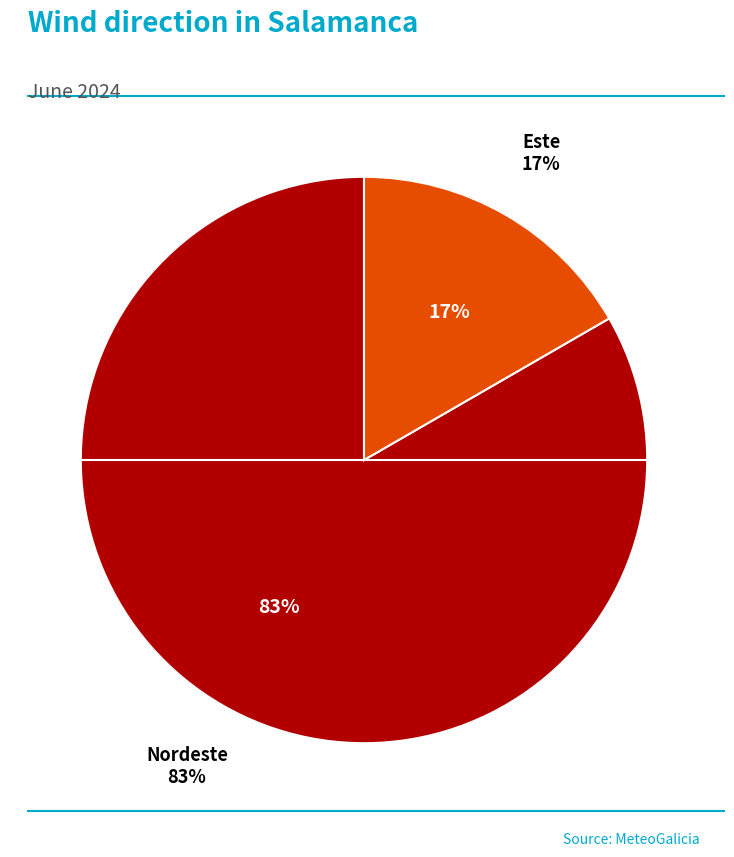

Is it true that 01/06 14:00 is 22% of the pie?

False